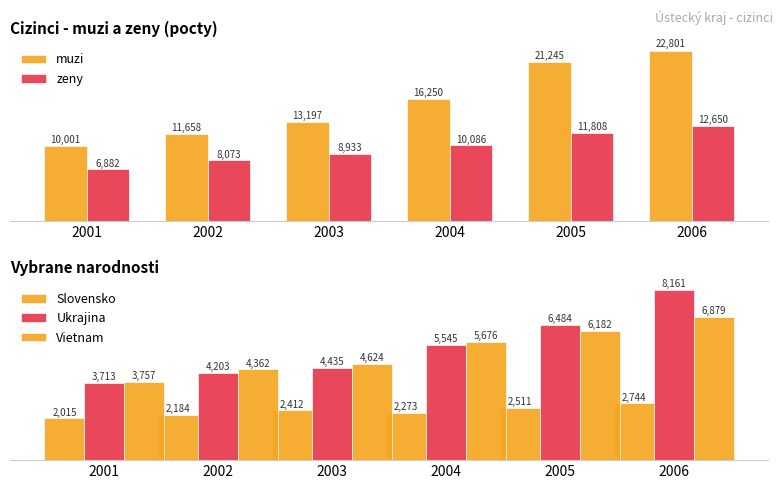

At which label does Vietnam first exceed 5676?

2005